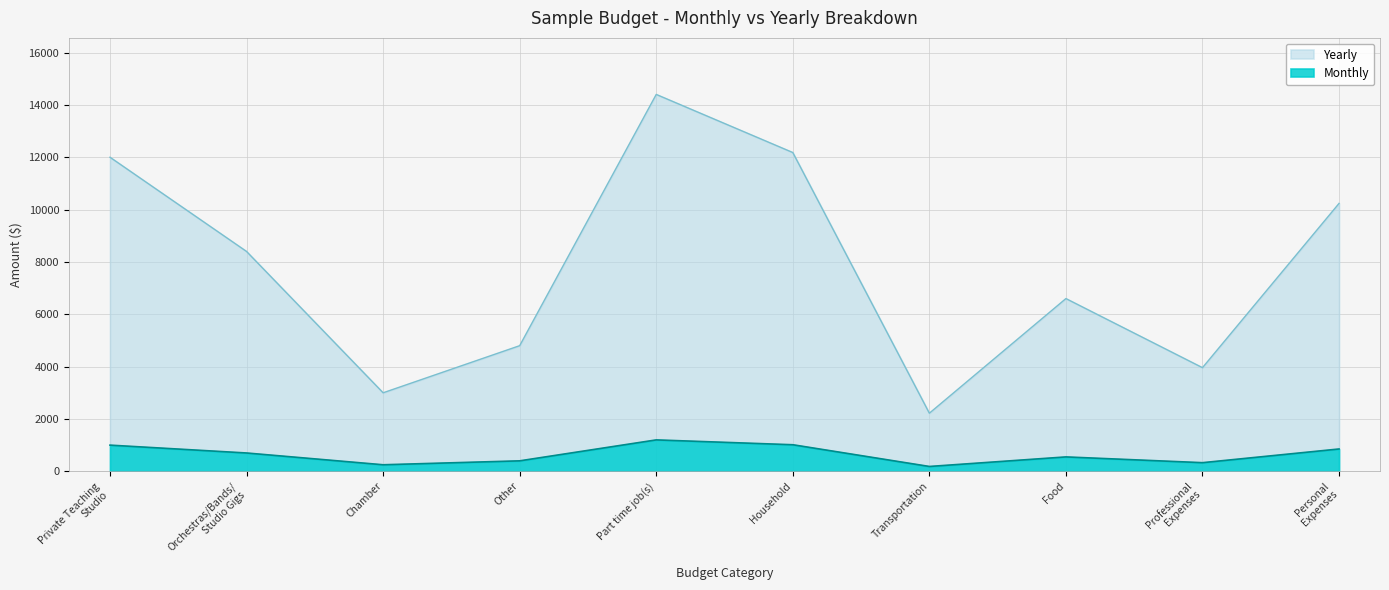

At how many categories does at least one series exceed 9663?

4